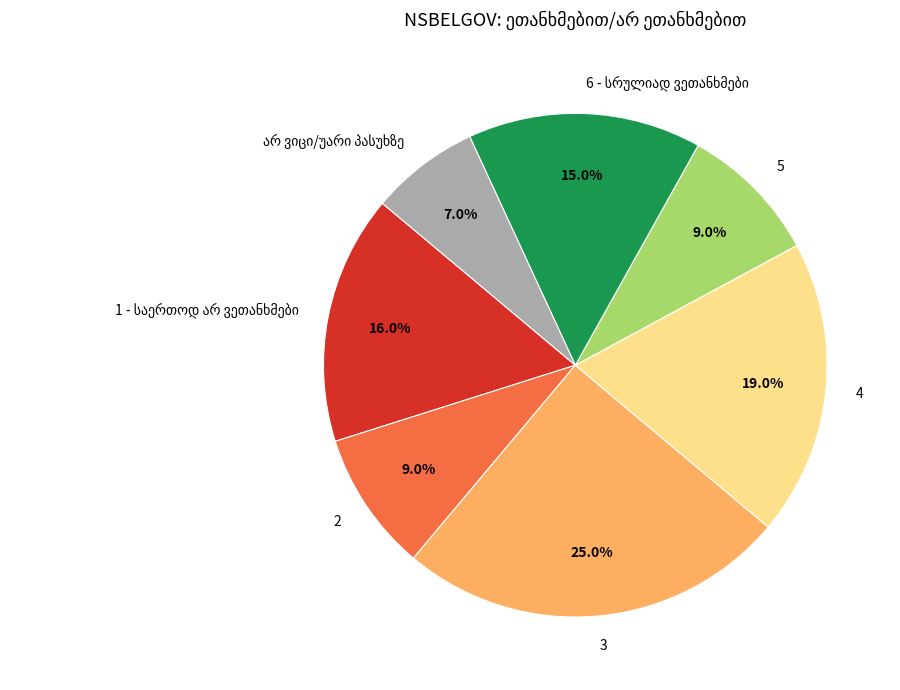

Which slice is the largest?

3